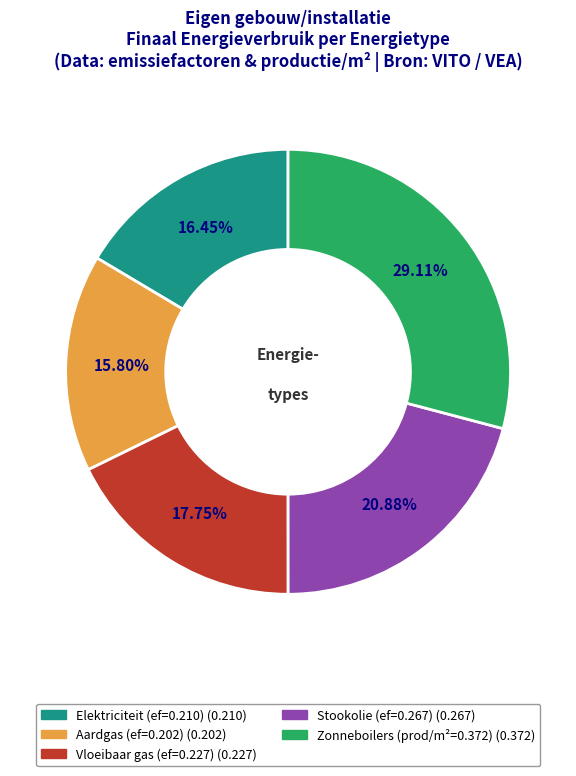

Does any single category account for the majority?

No